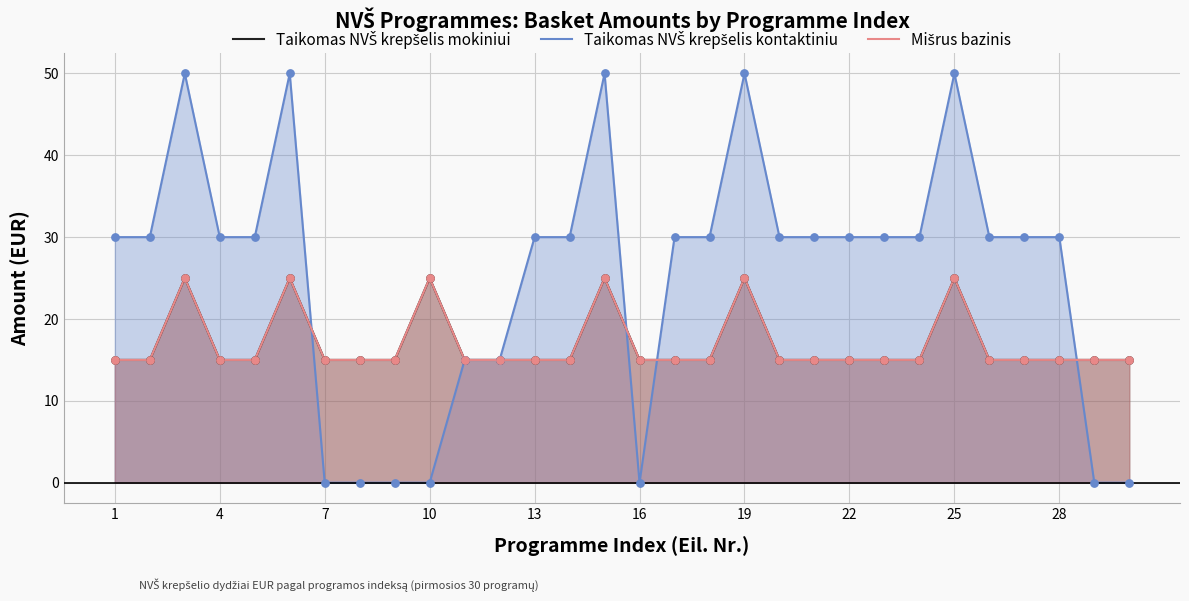

Which series contains the lowest Y value?

Taikomas NVŠ krepšelis kontaktiniu